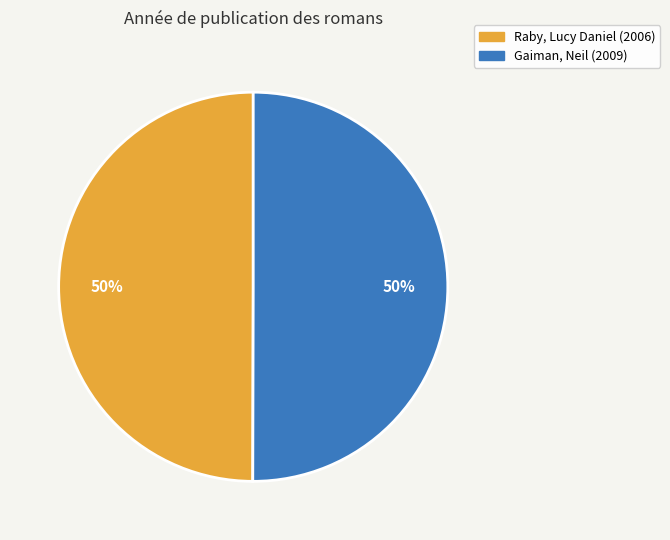

Approximately how many times larger is the value at Raby, Lucy Daniel compared to Gaiman, Neil?

1.0